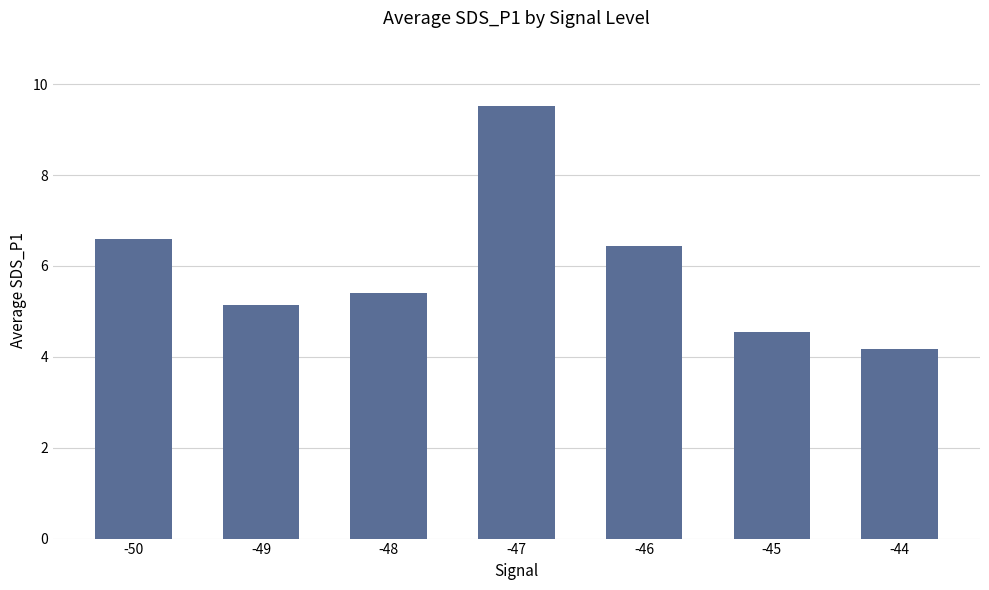

What is the greatest value displayed?

9.5